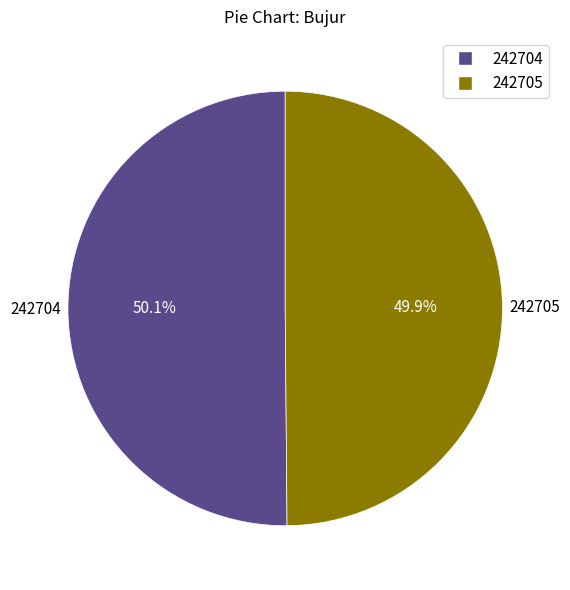

Is the sum of 242704 and 242705 greater than half?

Yes